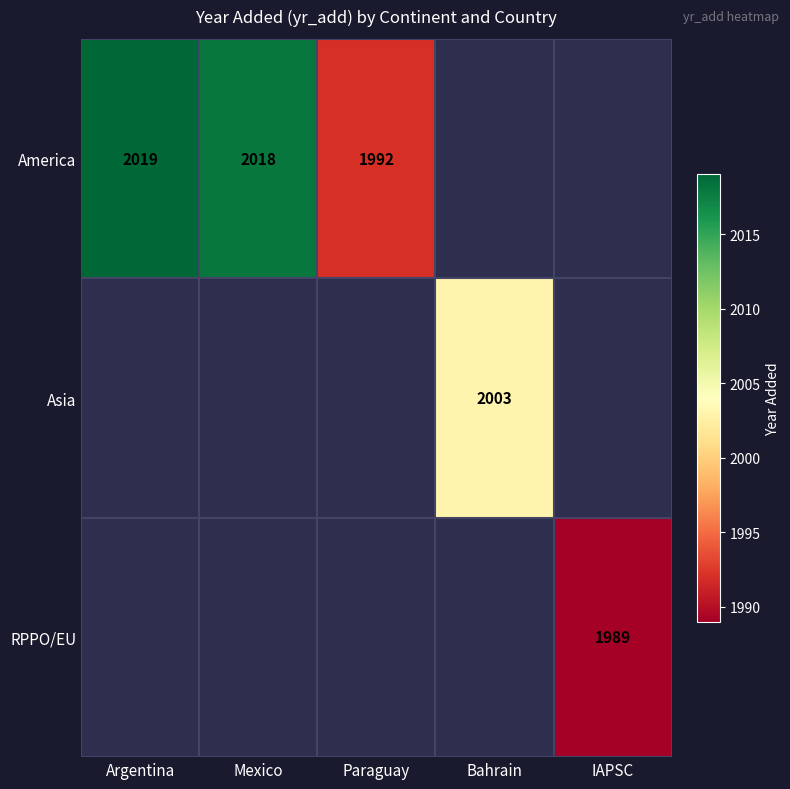

At how many categories does at least one series exceed 1997?

3